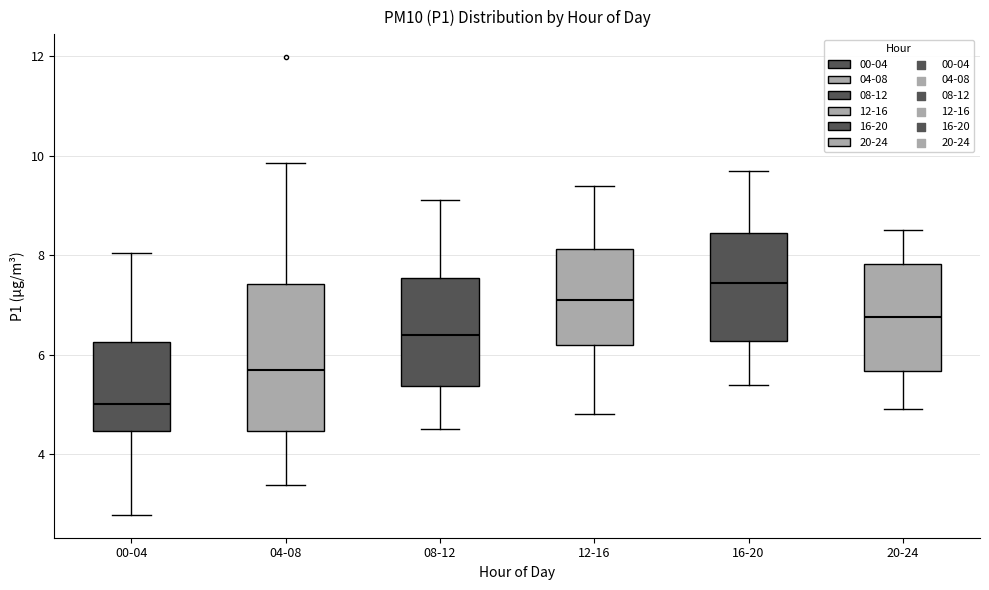

Which box has the lowest median line?

00-04